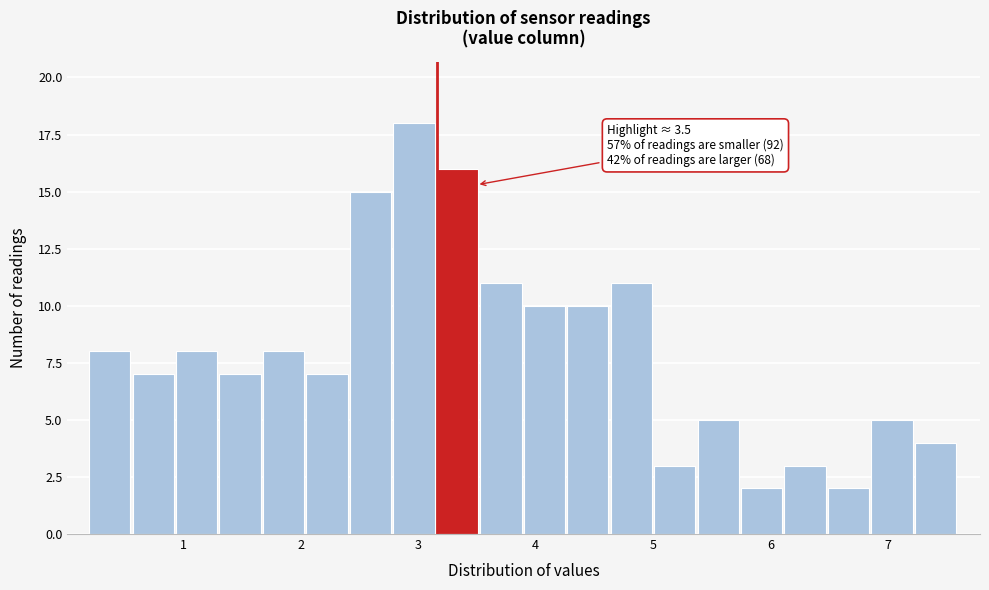

Read against the x-axis, roughly where is the centre of the tallest bar?

3.0